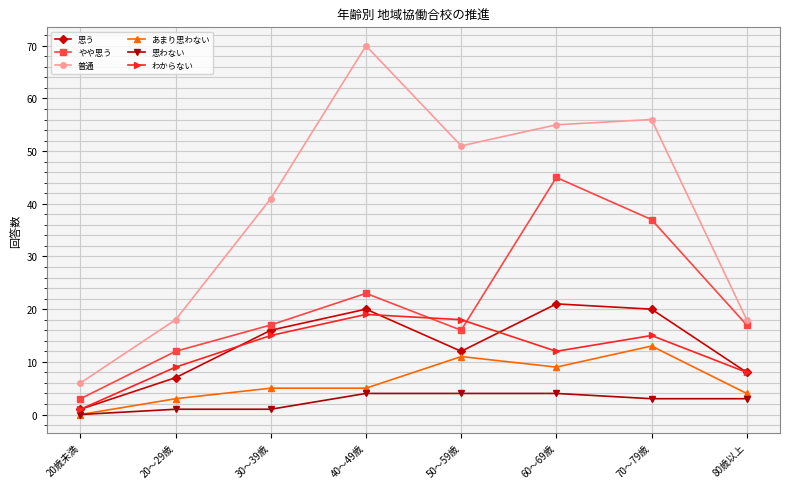

What is the value of the 普通 point at the 5th from the left?

51